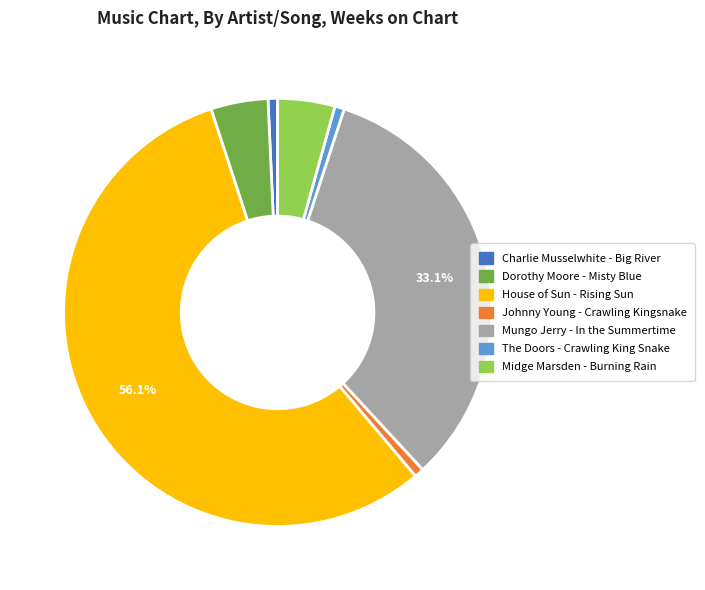

To the nearest percent, what is the combined percentage of The Doors - Crawling King Snake and Dorothy Moore - Misty Blue?

5%